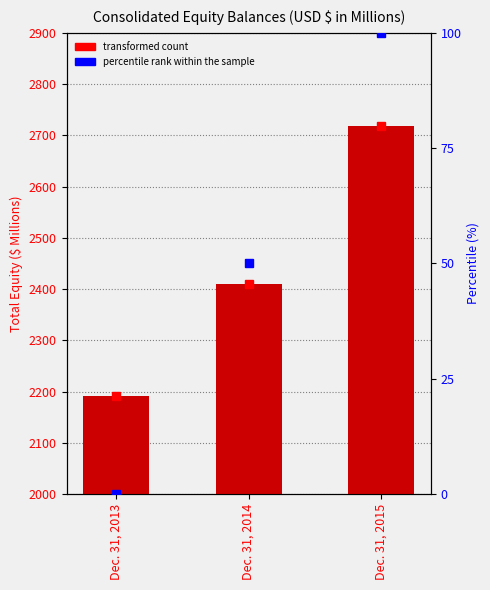

Are the bars grouped side by side (vs. stacked)?

No